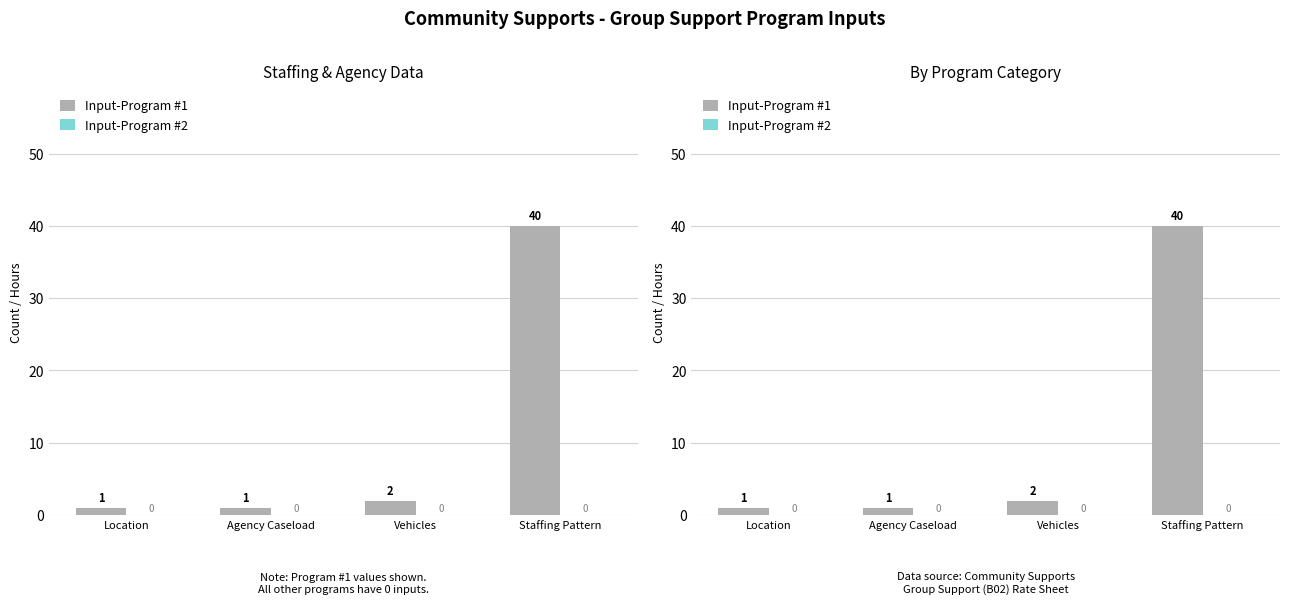

What is the label of the 3rd bar from the right?

Agency Caseload